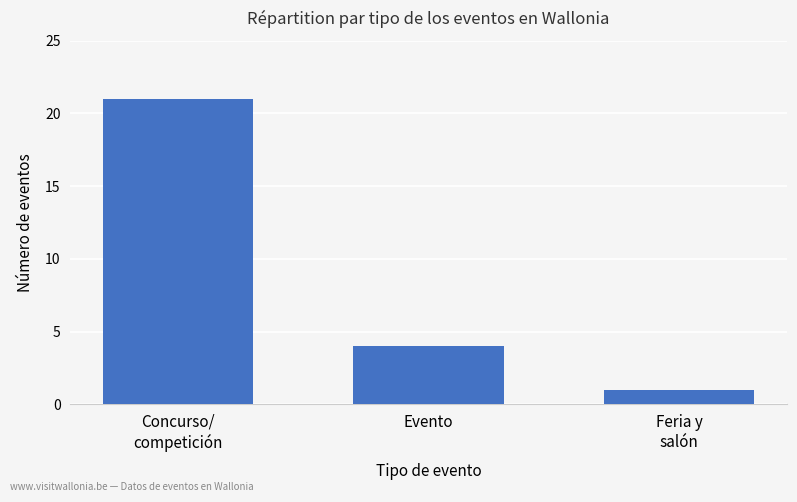

What is the minimum value shown in the chart?

1